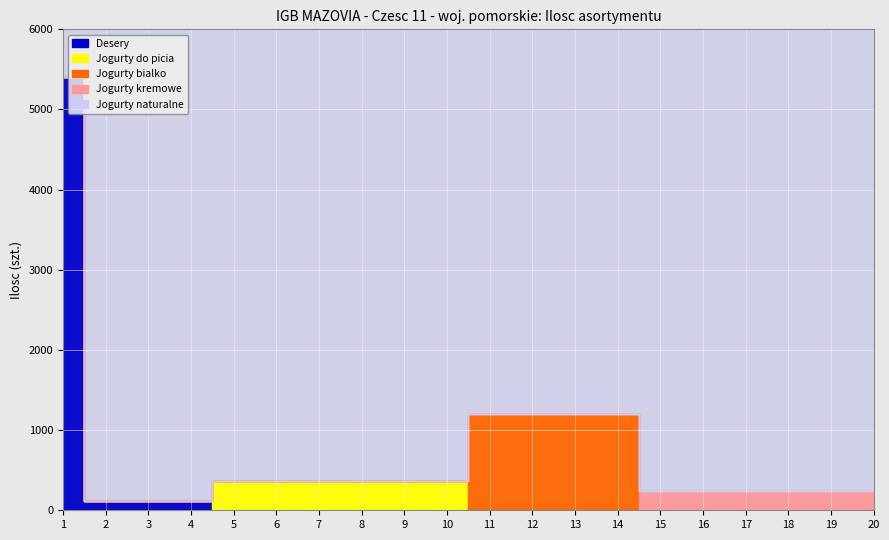

At which category does the chart reach its peak across all series?

1